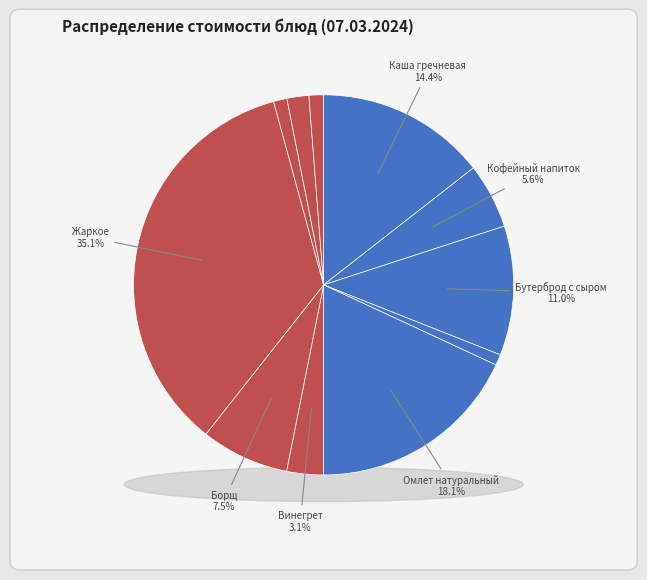

Does Омлет натуральный (Завтрак) account for over 50% of the chart?

No